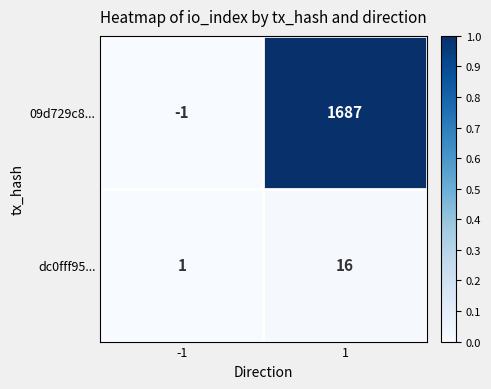

The value of dc0fff95... at 1 is 7. True or false?

False